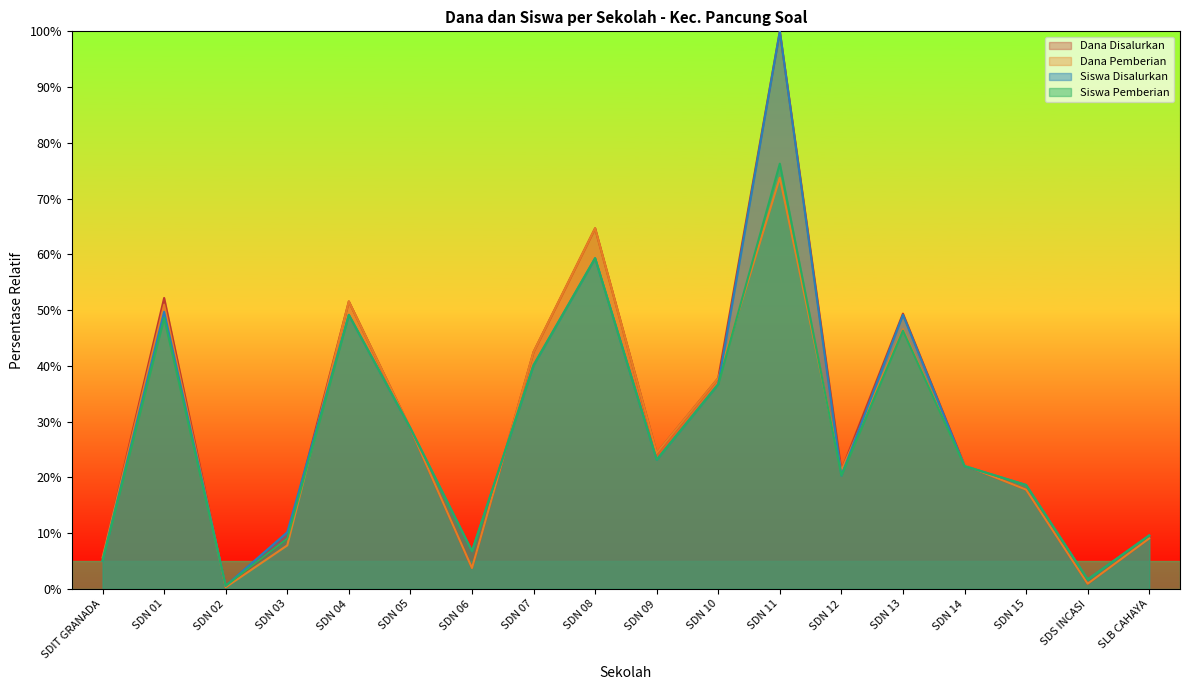

The value of Siswa Pemberian at SDN 05 is 49.0. True or false?

False